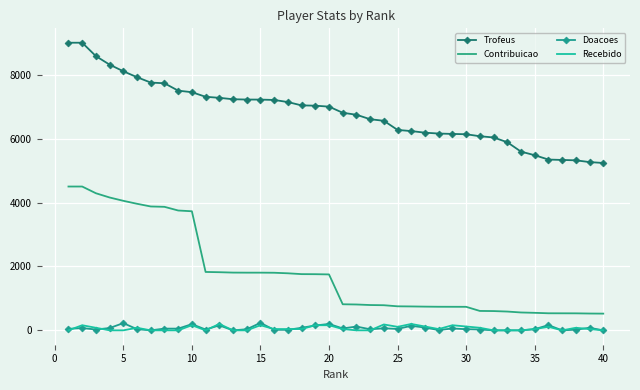

Which series has the largest range (max minus min)?

Contribuicao